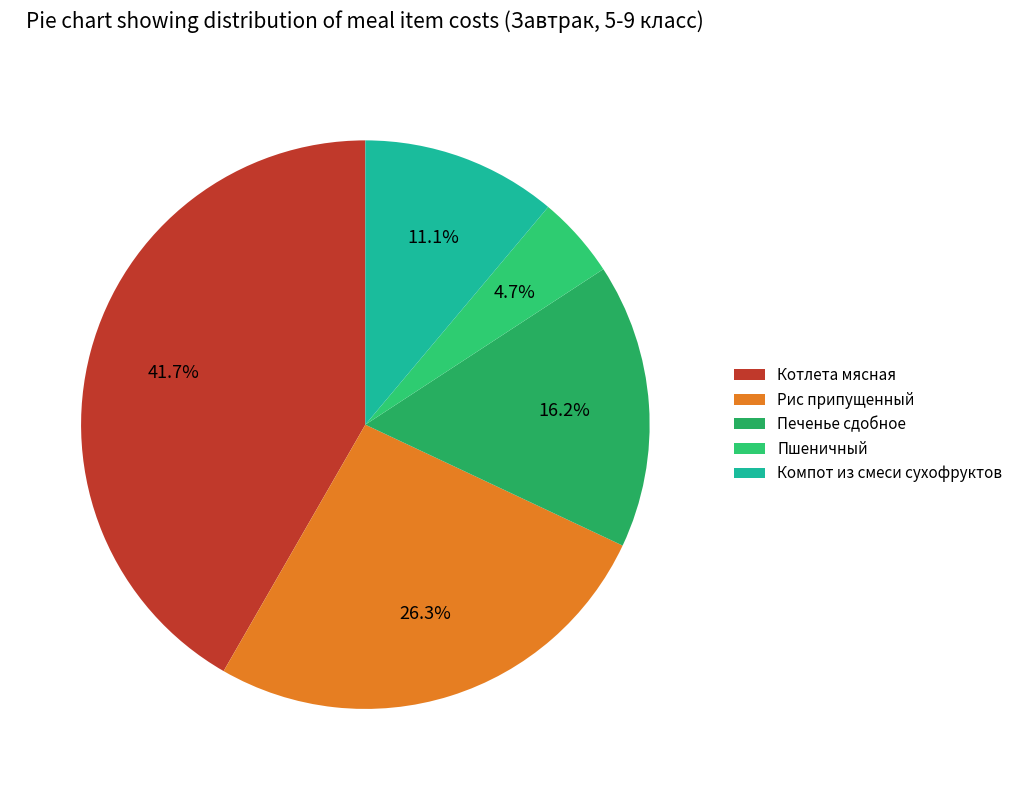

To the nearest percent, what is the difference between the largest and smallest slice percentages?

37%